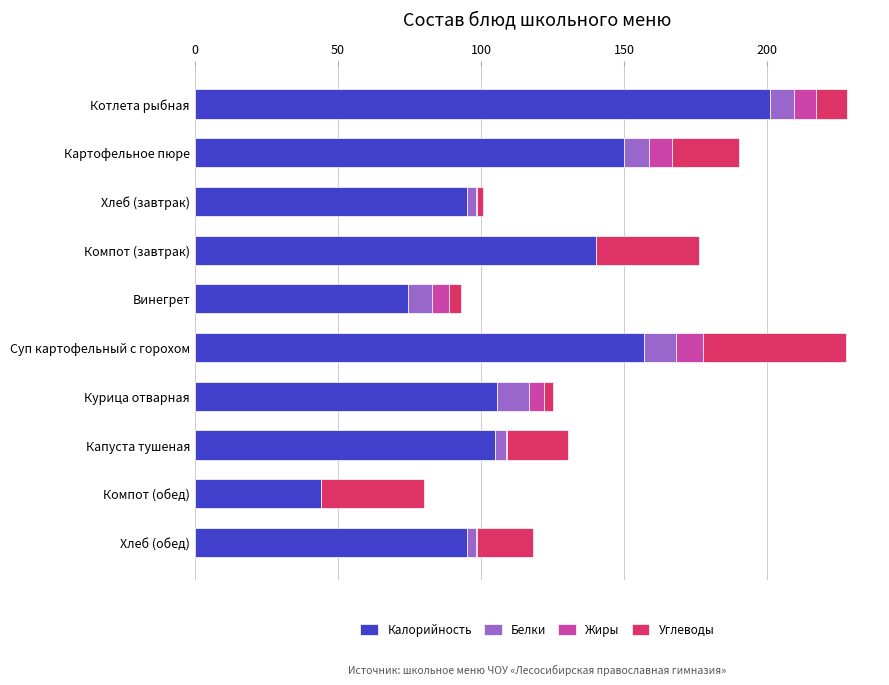

What is the highest value of the Калорийность series?

201.0